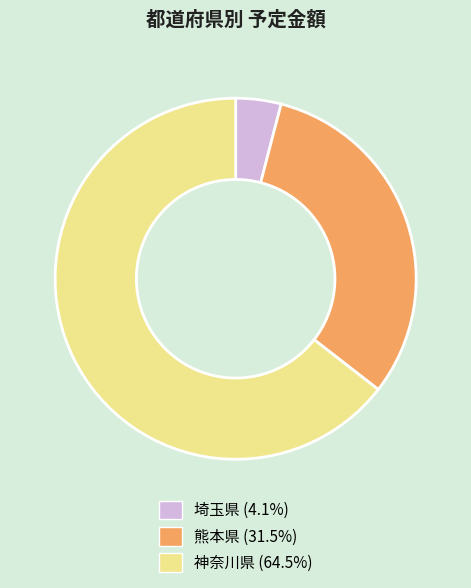

Is it true that 神奈川県 is 56% of the pie?

False